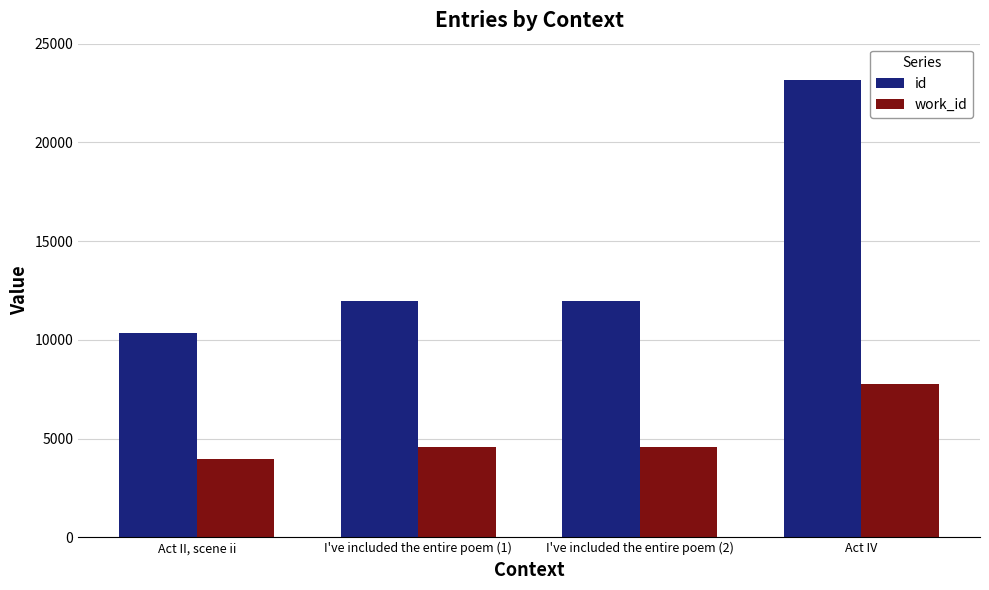

What is the average value of the work_id series?

5213